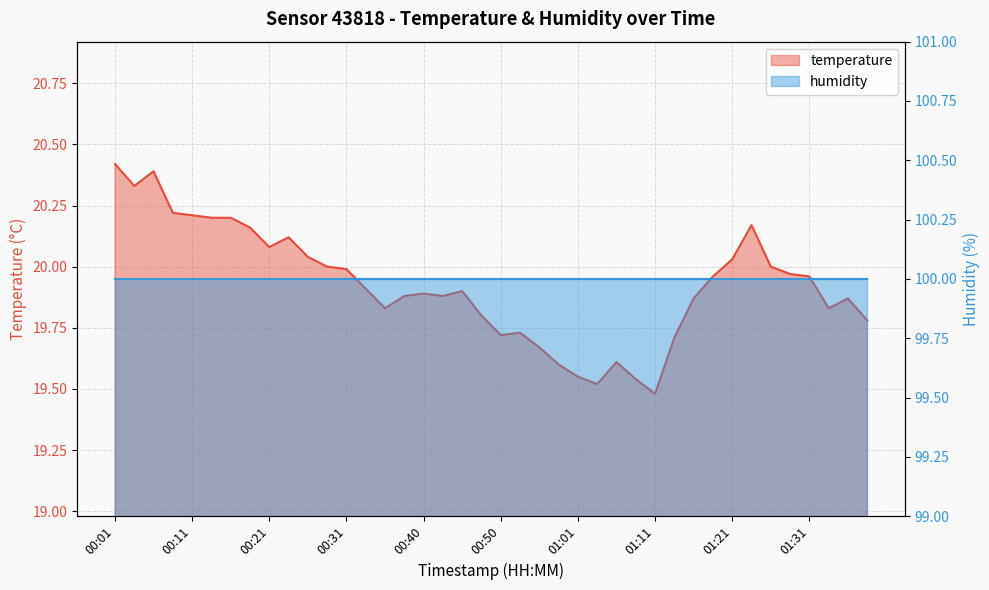

The value at 00:28 is 20.0. True or false?

True